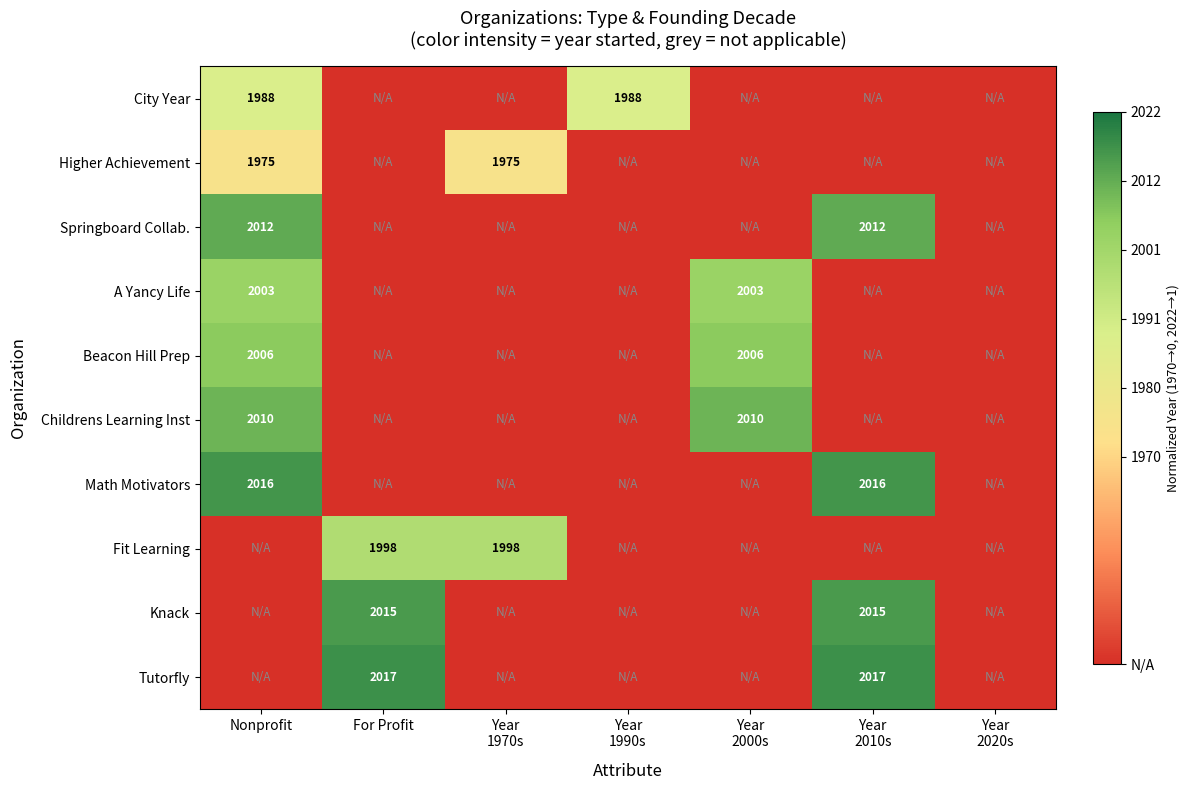

Is the value of City Year at Year 2010s greater than the value of Higher Achievement at Nonprofit?

No